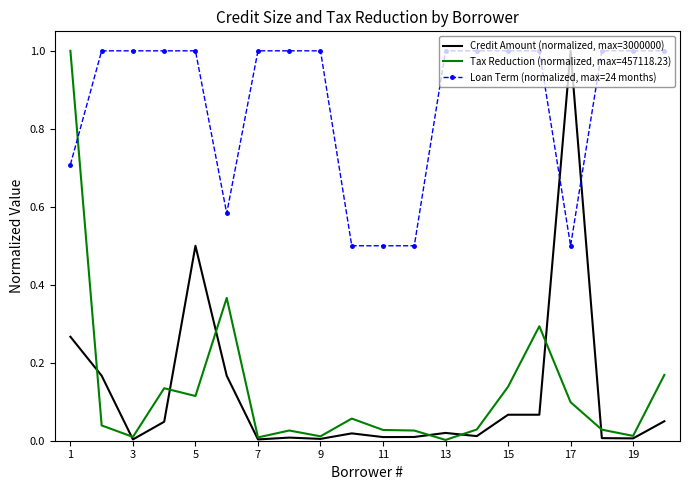

Which series has the largest total across all categories?

Loan Term (normalized, max=24 months)